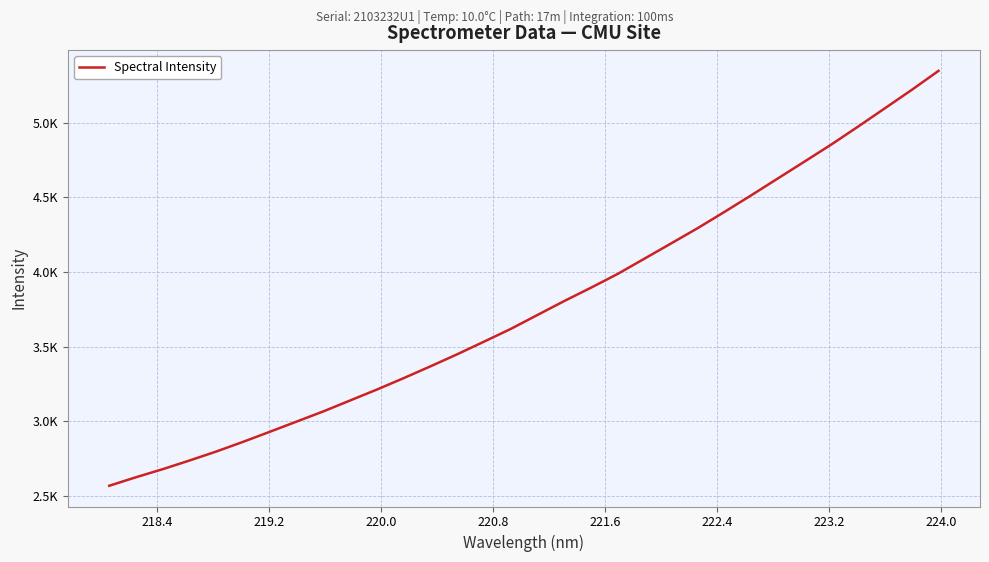

What is the difference between the maximum and second lowest values?

2723.1